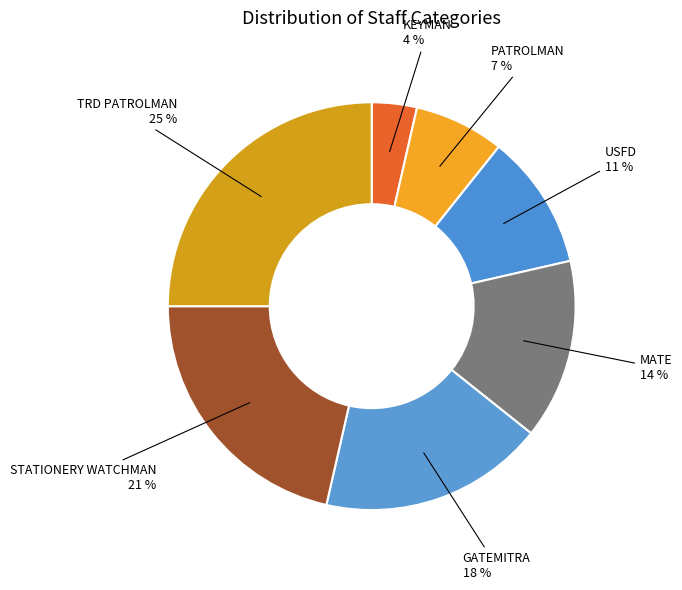

To the nearest percent, what is the combined percentage of PATROLMAN and TRD PATROLMAN?

32%